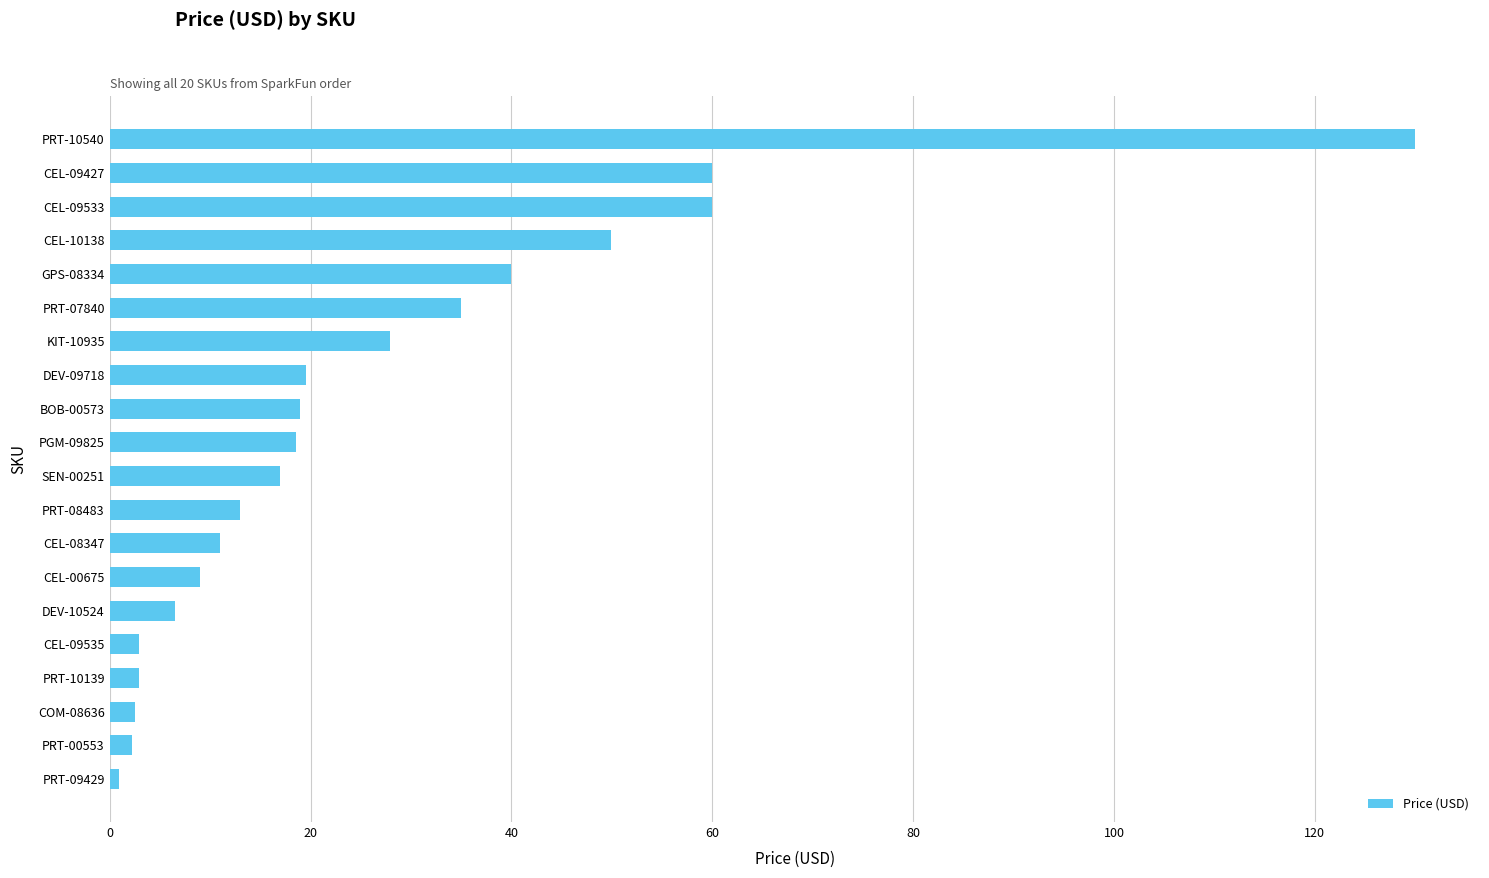

How many values exceed 18?

10